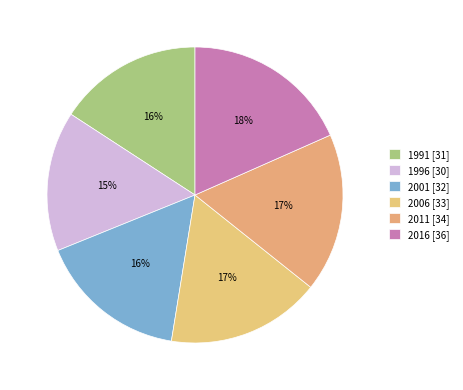

Rank the categories by value from lowest to highest.

1996, 1991, 2001, 2006, 2011, 2016